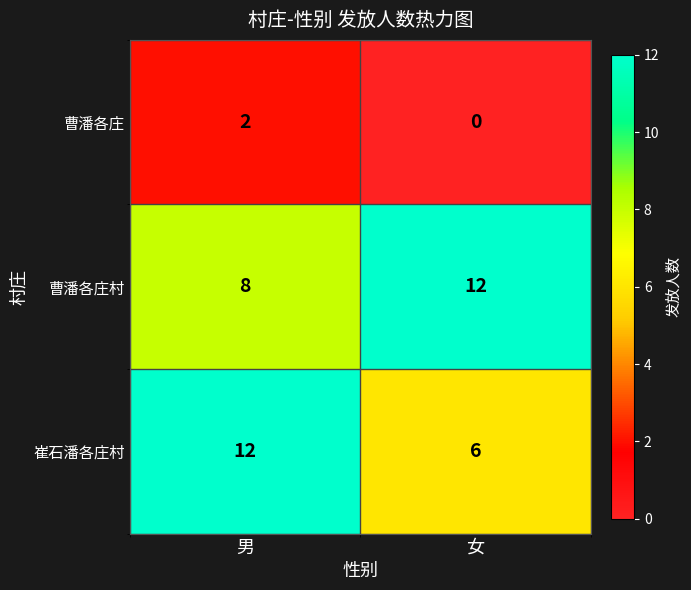

True or false: 崔石潘各庄村 has a value of 6 at 女.

True